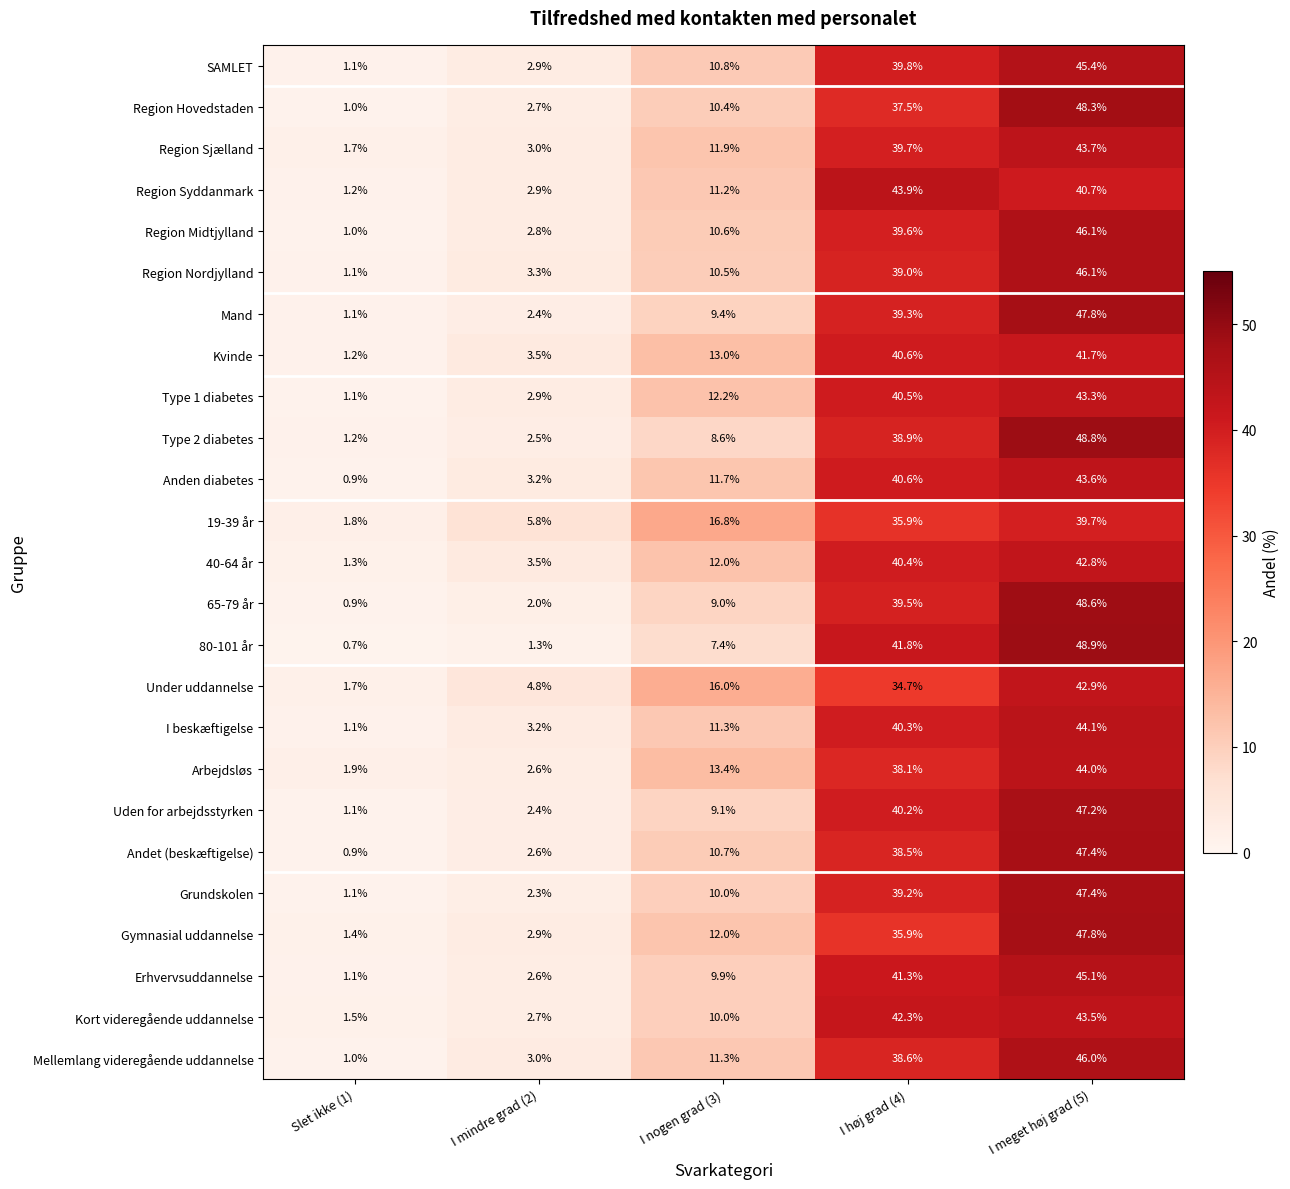

Between I høj grad (4) and I meget høj grad (5), which series saw the biggest shift?

Gymnasial uddannelse